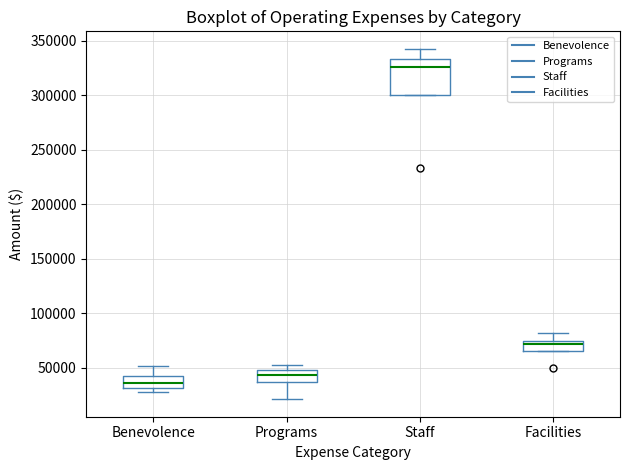

Where does the upper whisker of the box for Facilities end on the y-axis? The values are not printed on the chart, so give them approximately, as read against the axis.

80000